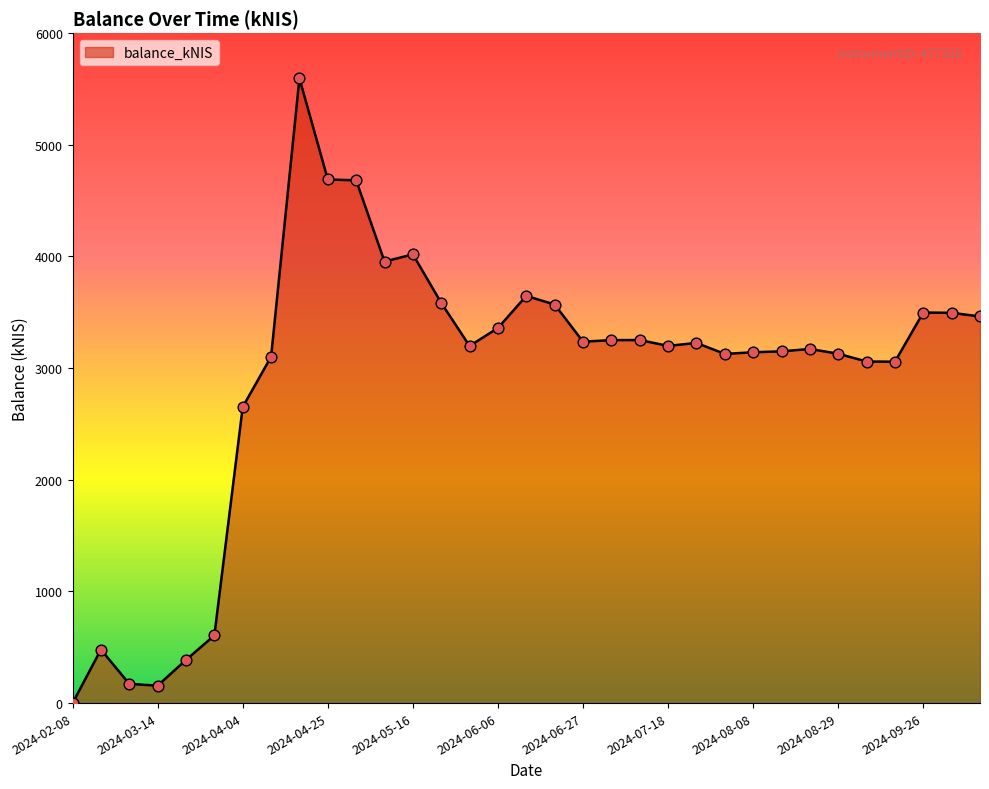

What is the difference between the maximum and minimum values?

5594.3